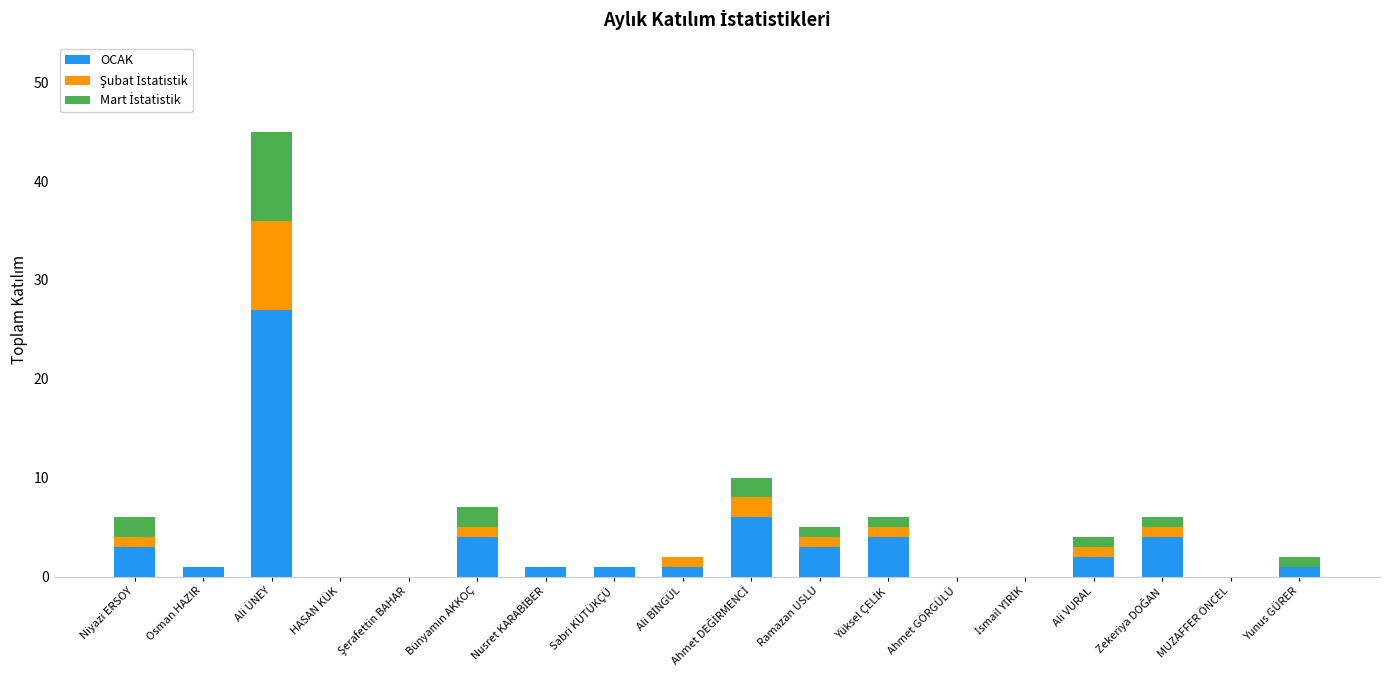

The value of OCAK at Osman HAZIR is 1. True or false?

True